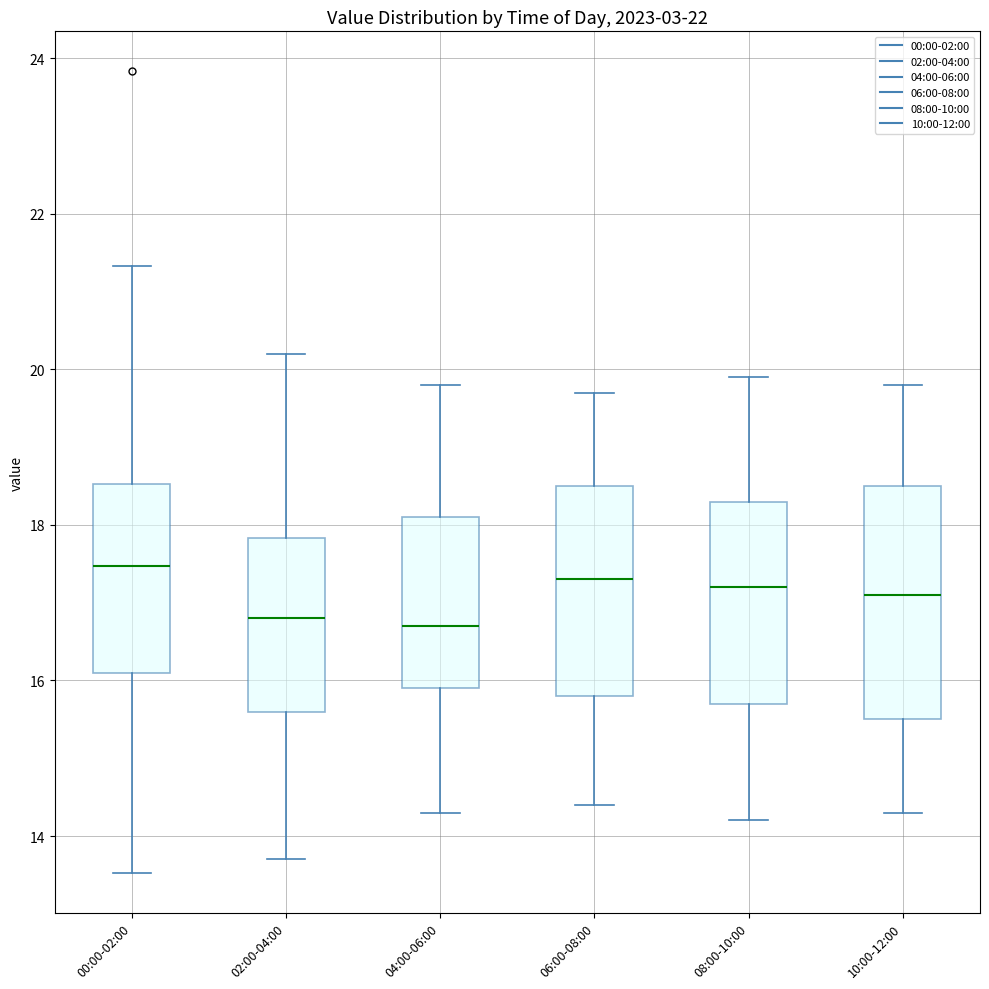

Reading left to right, transcribe this box plot: for each box, give where its median line is, the range the box spans, and where its two whiskers end, as read against the y-axis. The values are not printed on the chart, so give them approximately, as read against the axis.

00:00-02:00: median 17.4, box 16.2 to 18.6, whiskers 13.6 to 21.4
02:00-04:00: median 16.8, box 15.6 to 17.8, whiskers 13.8 to 20.2
04:00-06:00: median 16.8, box 16.0 to 18.2, whiskers 14.4 to 19.8
06:00-08:00: median 17.4, box 15.8 to 18.6, whiskers 14.4 to 19.8
08:00-10:00: median 17.2, box 15.8 to 18.4, whiskers 14.2 to 20.0
10:00-12:00: median 17.2, box 15.6 to 18.6, whiskers 14.4 to 19.8